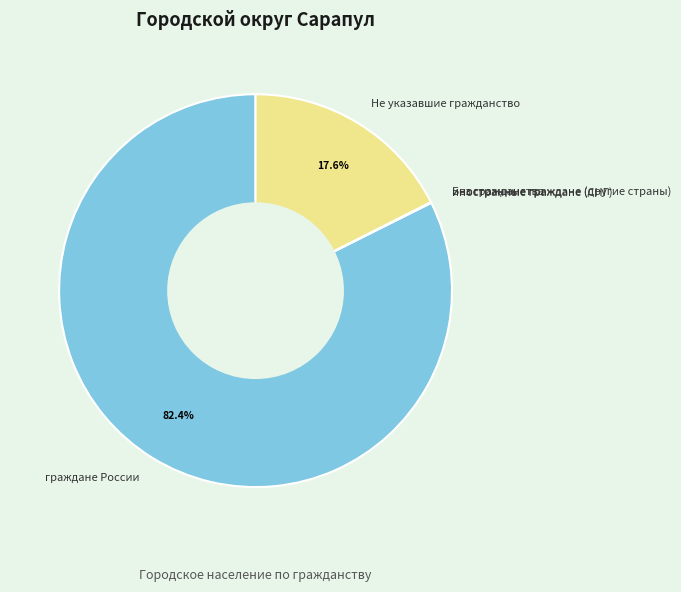

Is there any slice that represents more than half of the pie?

Yes